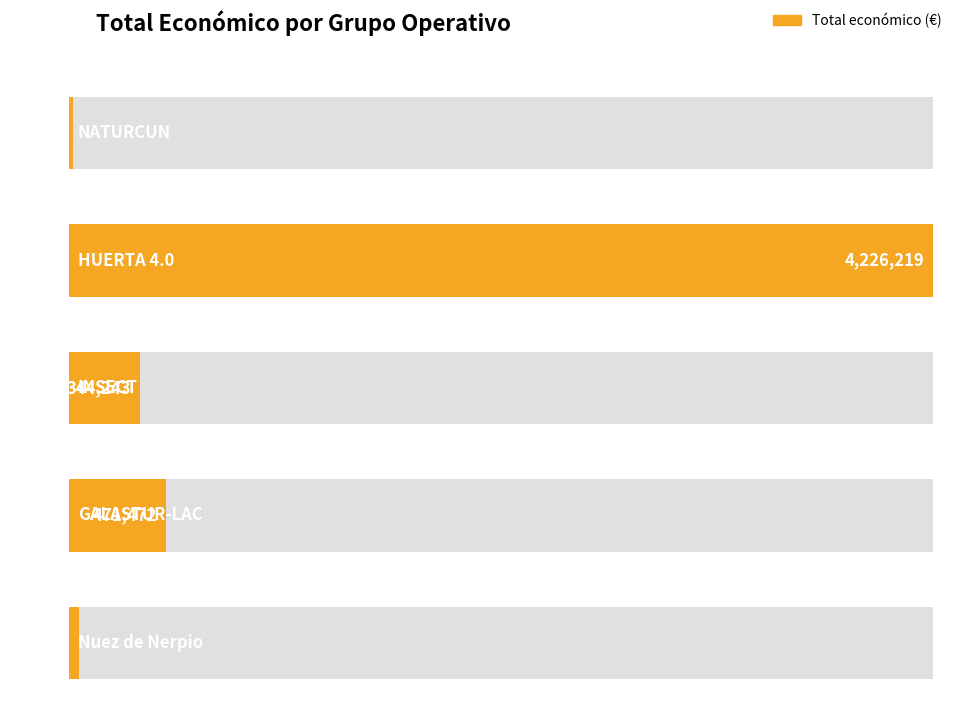

How many data points does each series have?

5